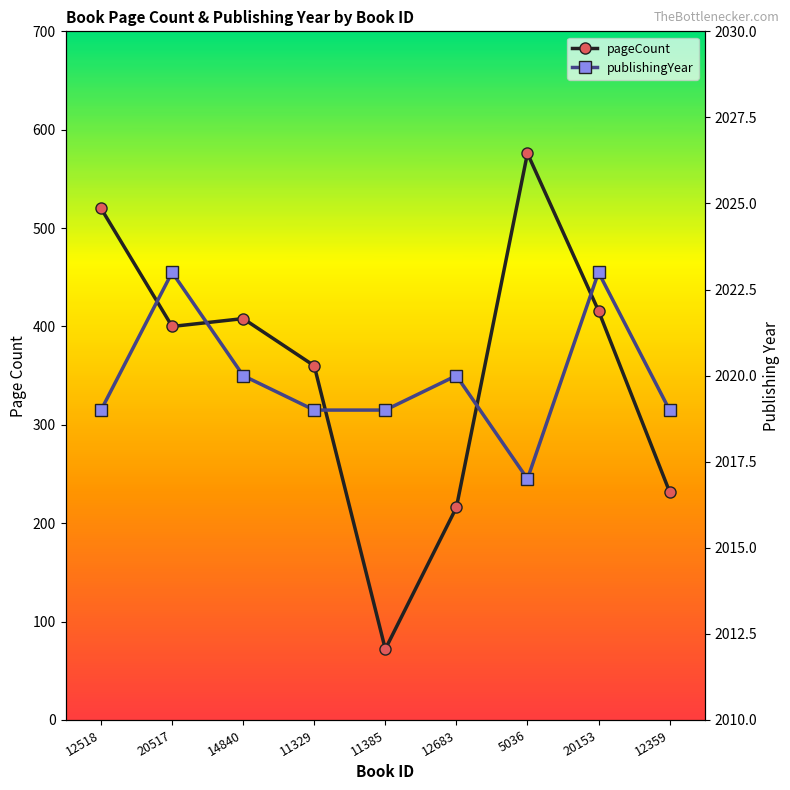

Reading left to right, transcribe all the data shown in this chart.

pageCount: 520	400	408	360	72	216	576	416	232
publishingYear: 2019	2023	2020	2019	2019	2020	2017	2023	2019